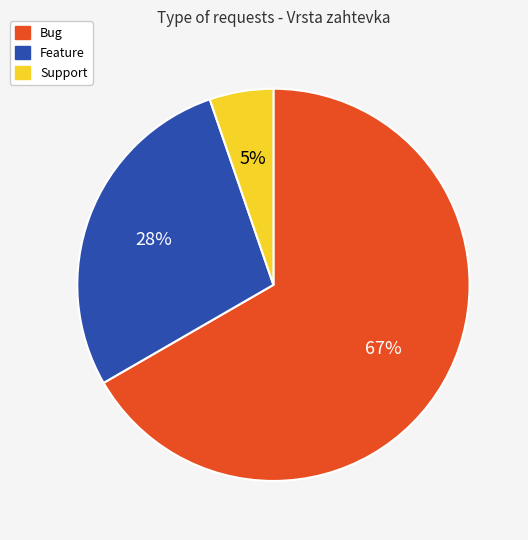

Combined, do Bug and Feature account for over 50%?

Yes